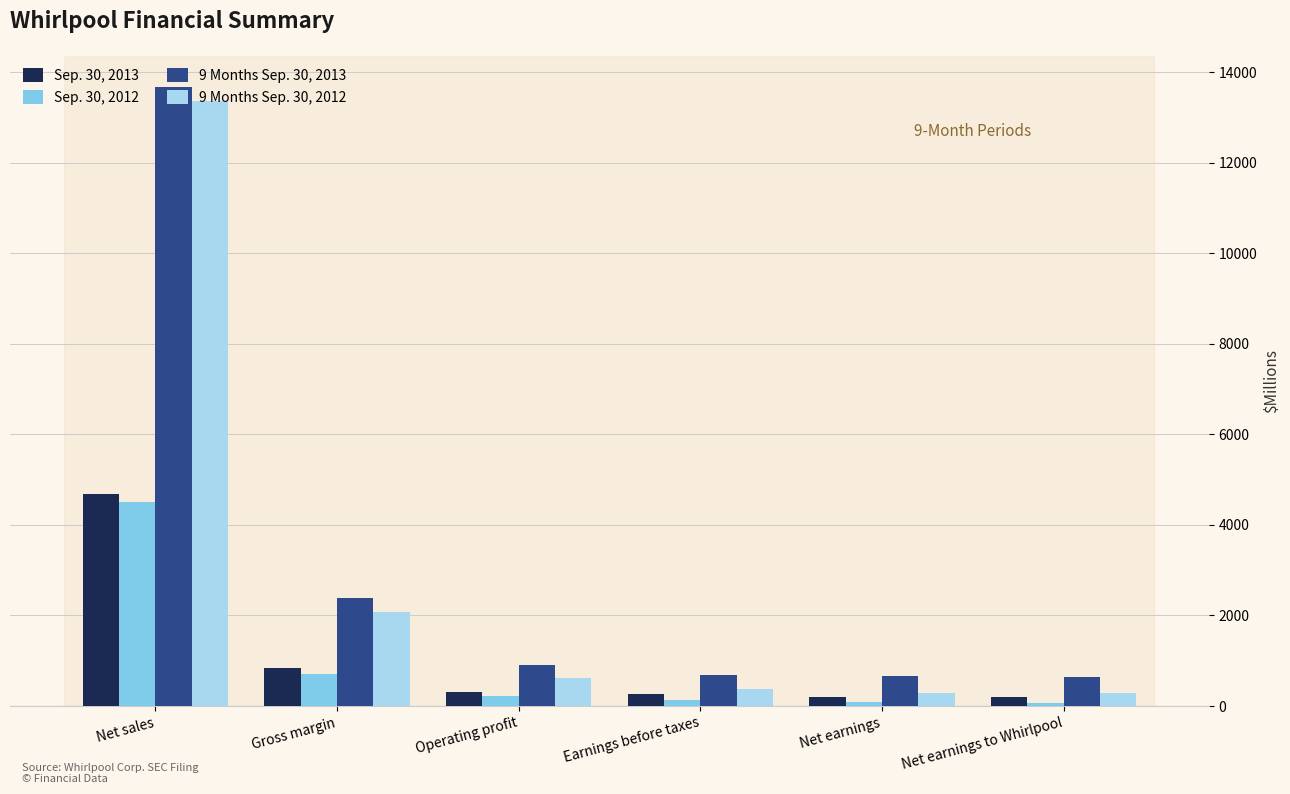

What is the spread (max minus min) of values at Net sales?

9185